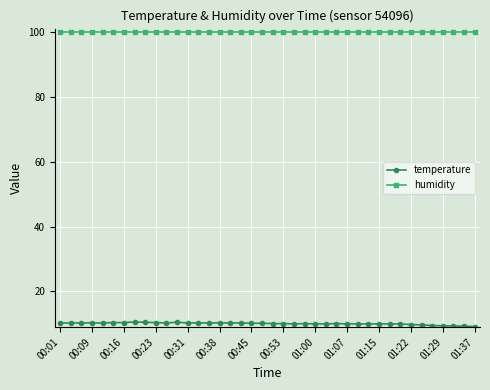

True or false: temperature and humidity intersect in this chart.

False